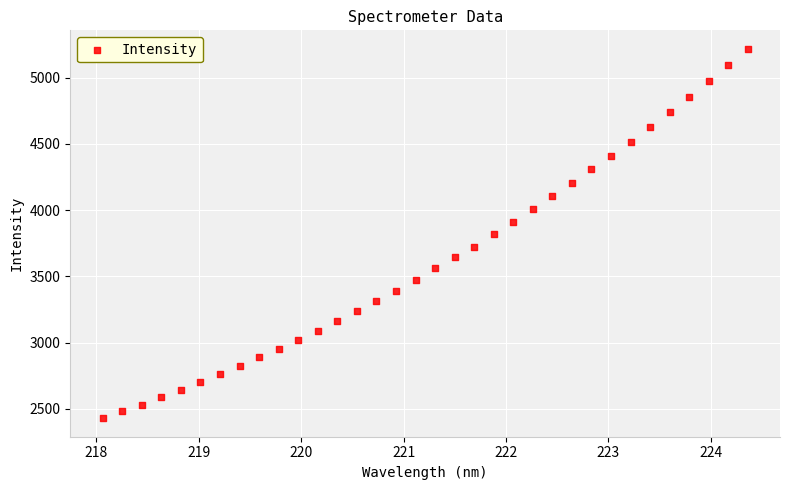

What is the range of X values (max minus min)?

6.3